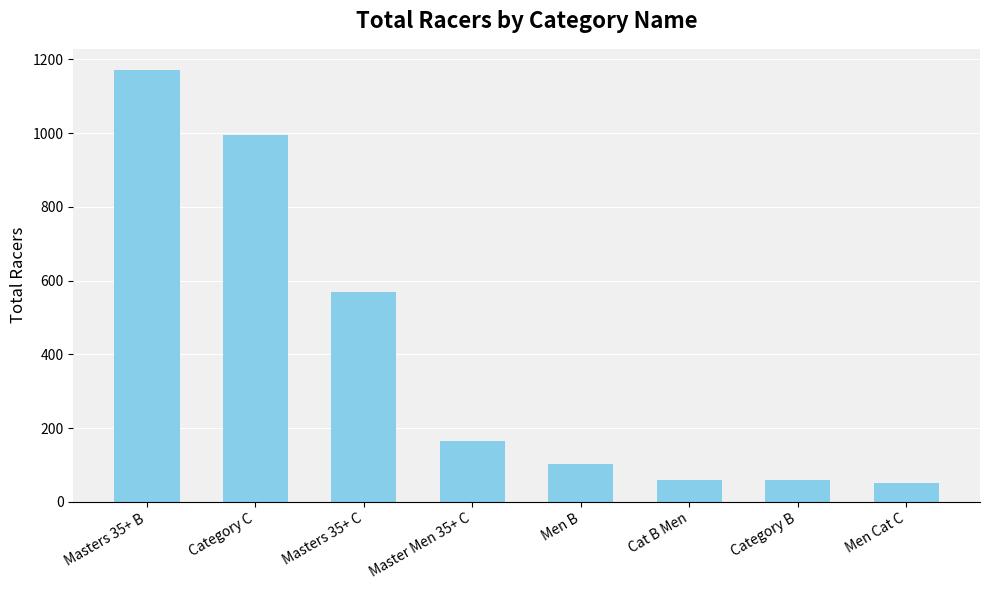

What is the maximum value shown in the chart?

1170